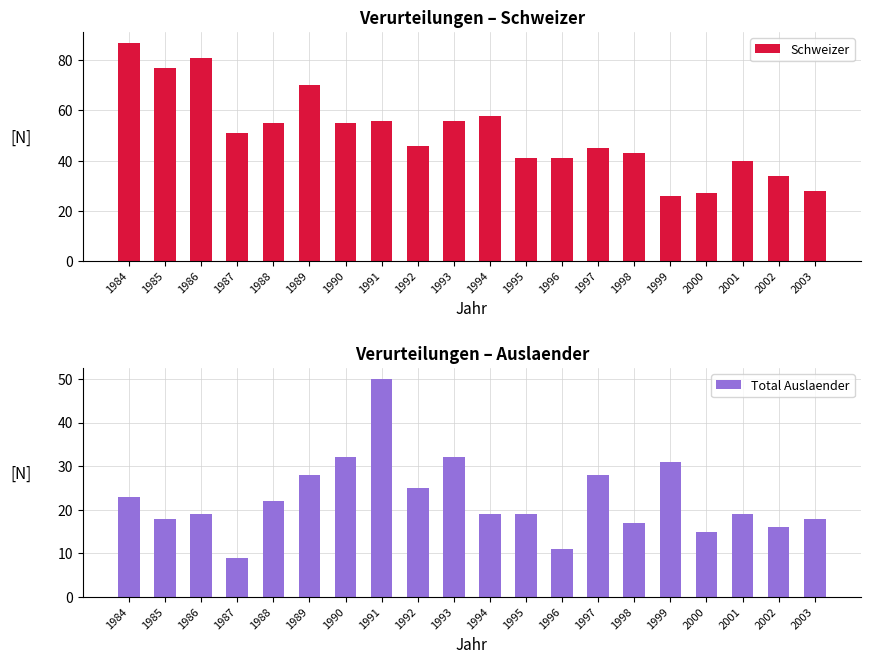

Rank the series by their average value, from lowest to highest.

Total Auslaender, Schweizer